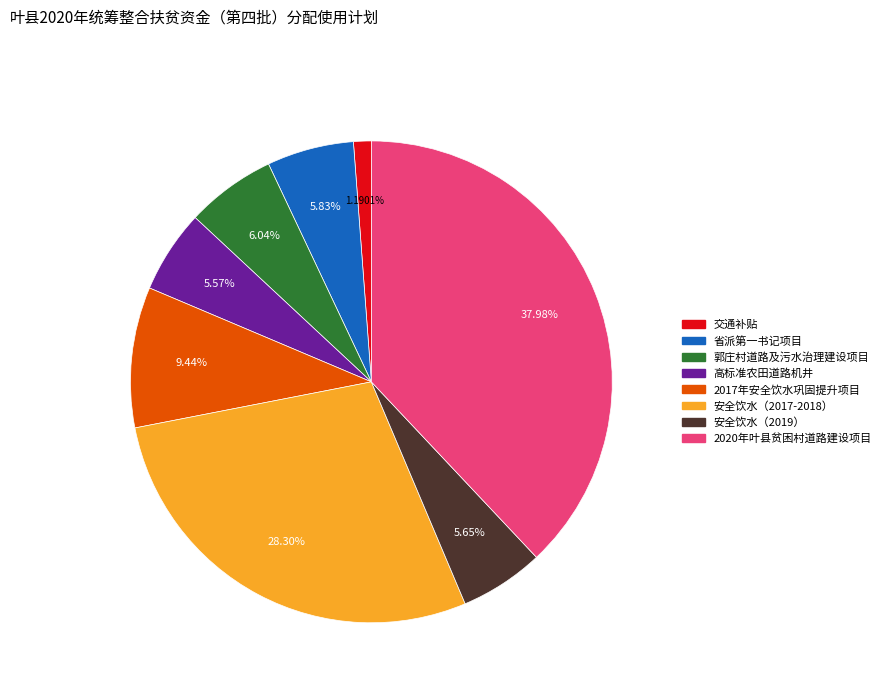

What percentage is the 郭庄村道路及污水治理建设项目 slice, to the nearest percent?

6%